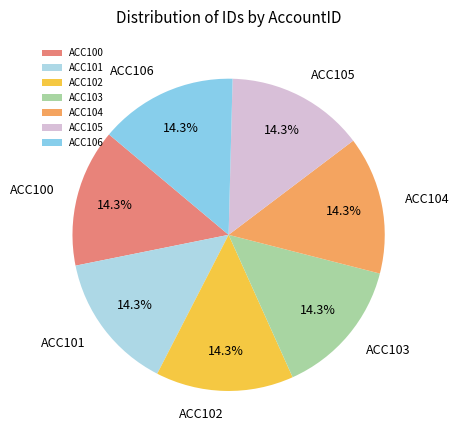

Is there a majority slice in this chart?

No